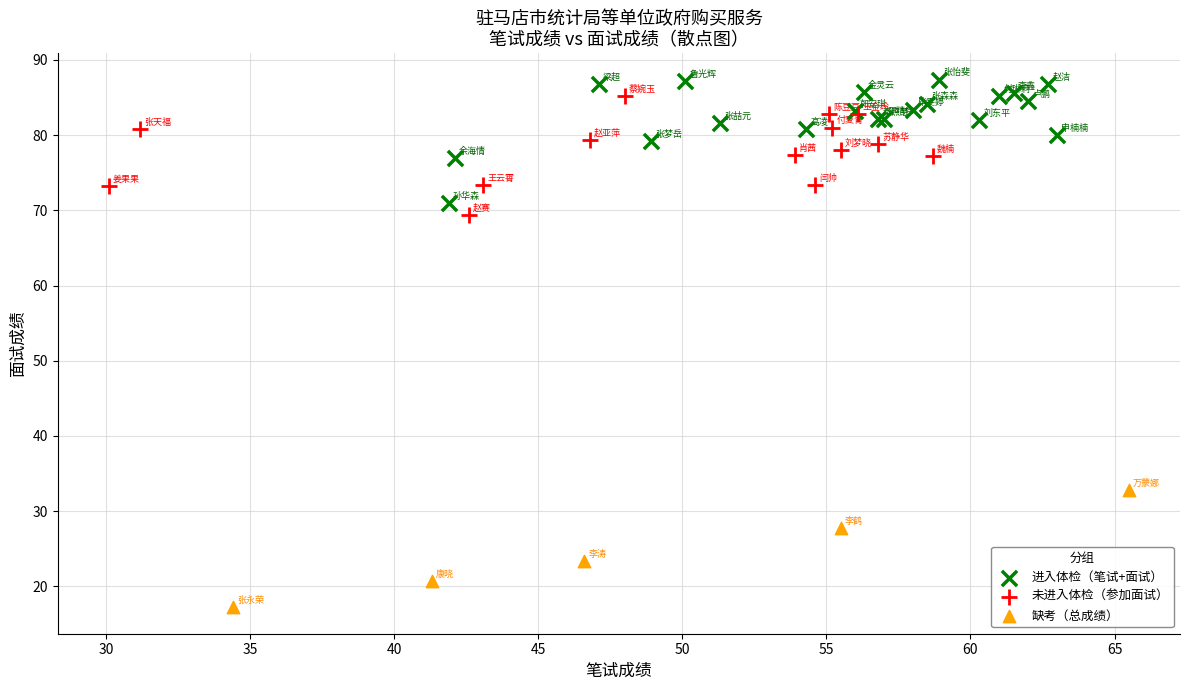

Which series contains the lowest Y value?

缺考（总成绩）